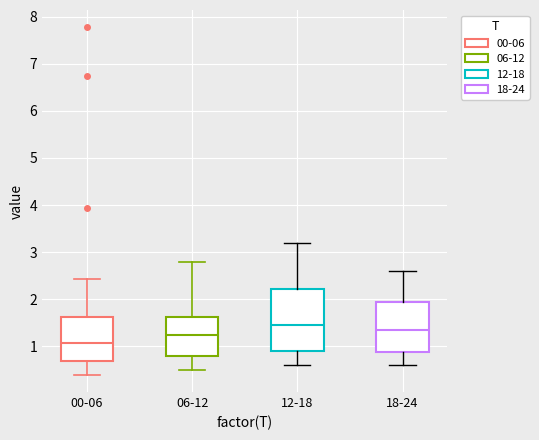

Where does the upper whisker of the box for 06-12 end on the y-axis? The values are not printed on the chart, so give them approximately, as read against the axis.

2.8